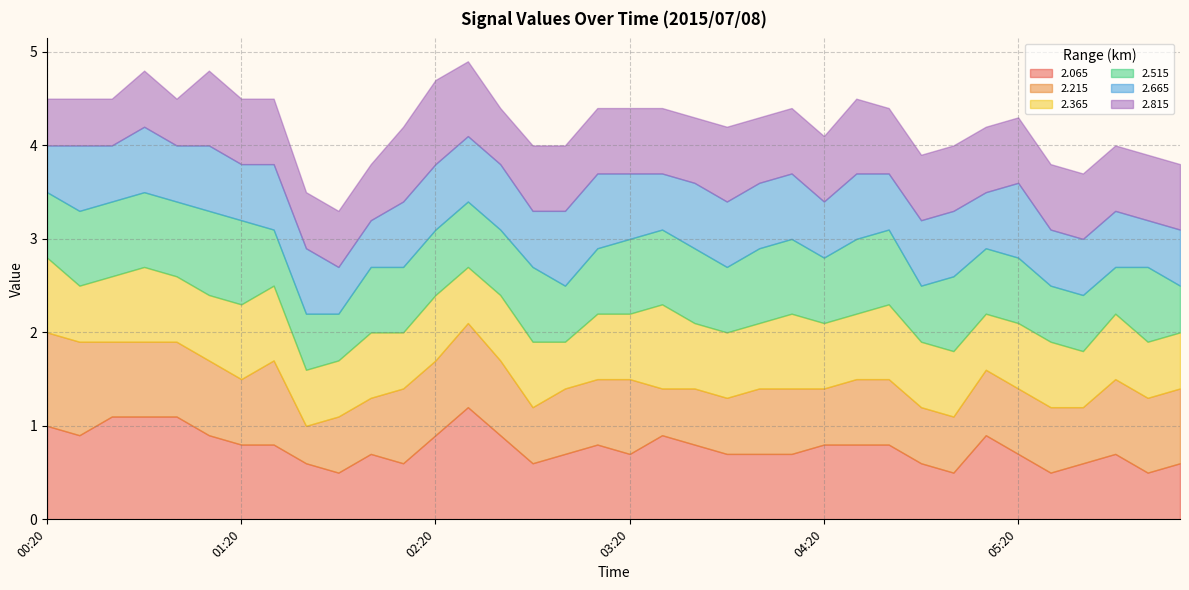

What is the maximum value shown in the chart?

1.2